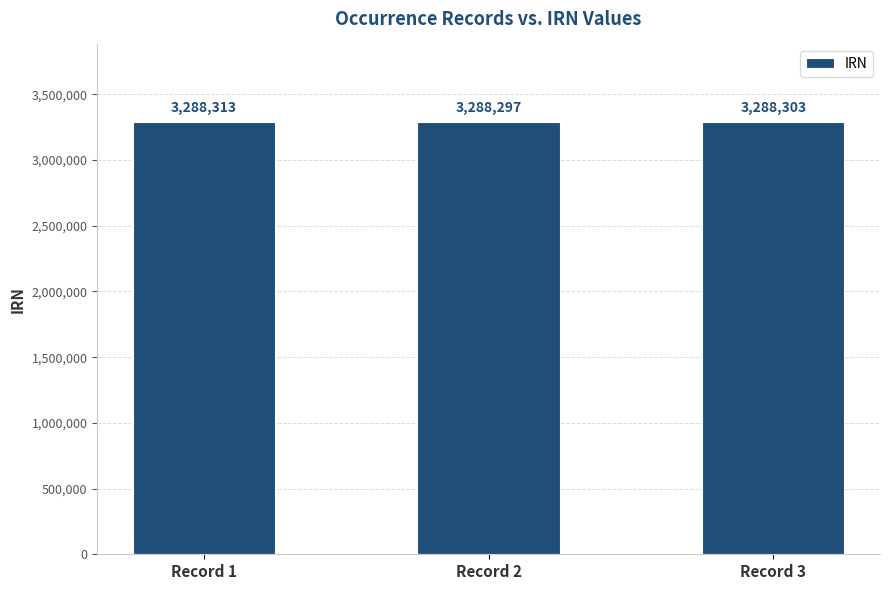

How many categories are shown in the chart?

3